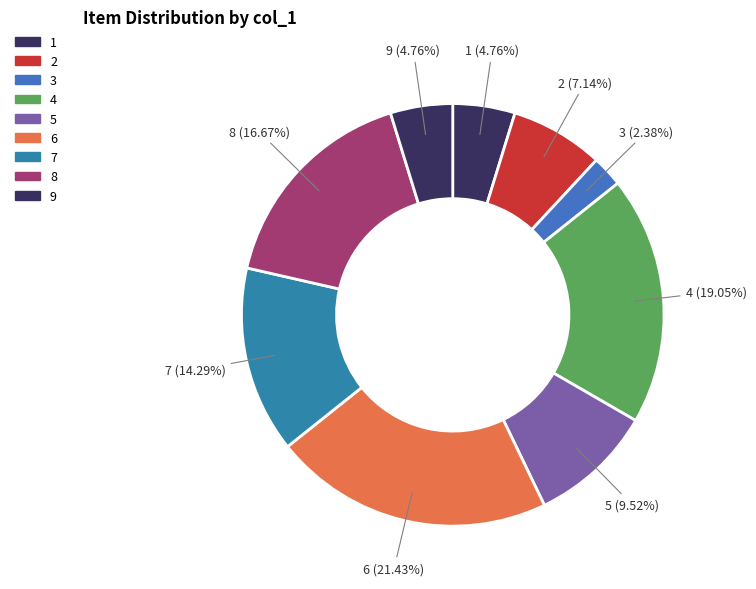

To the nearest percent, what is the combined percentage of 2 and 1?

12%